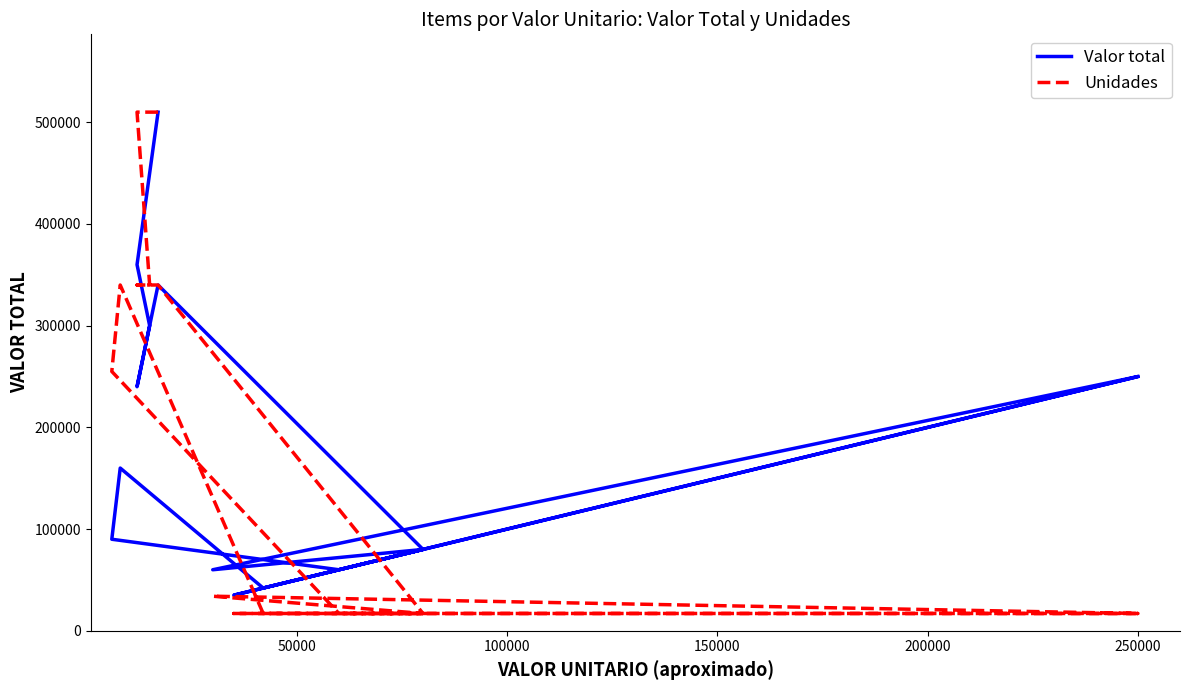

Count the number of categories in the chart.

19